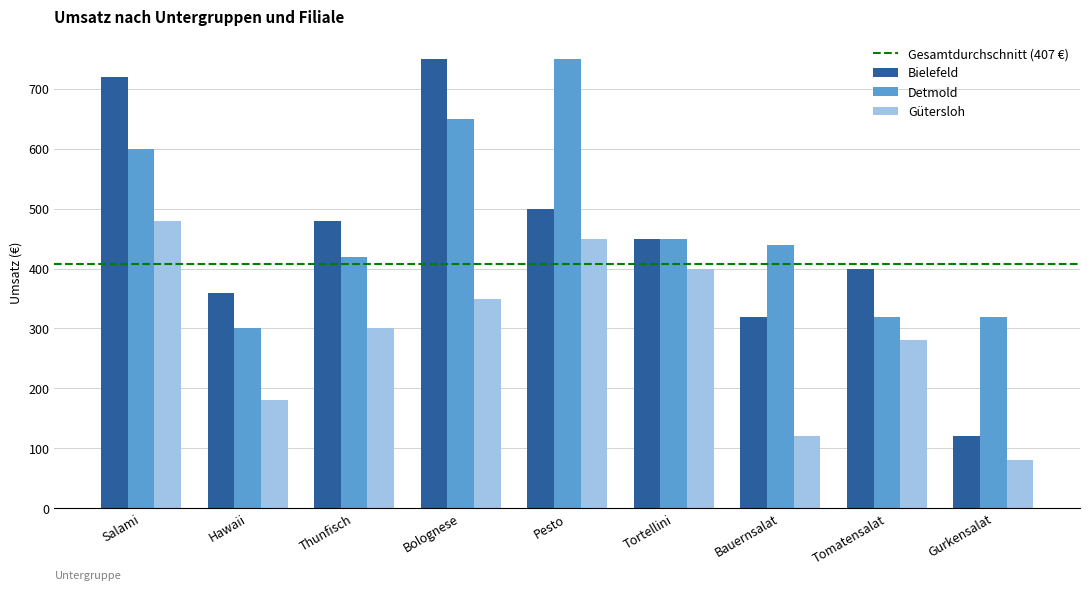

Which series has the widest spread of values?

Bielefeld